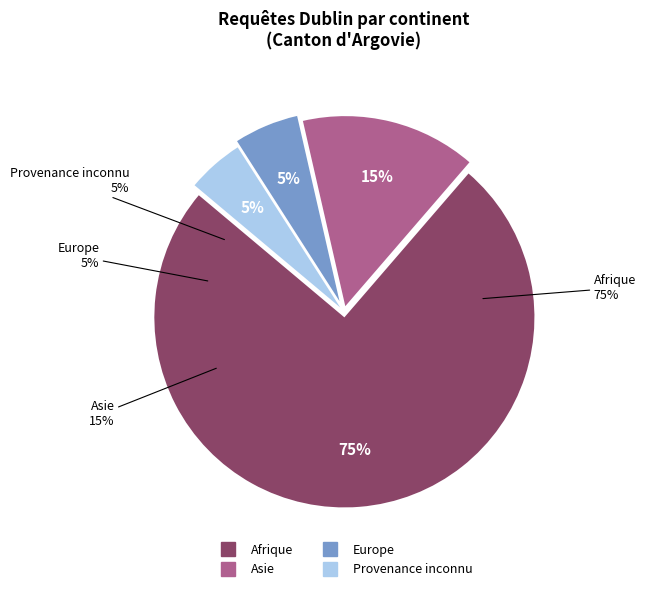

Is there a majority slice in this chart?

Yes